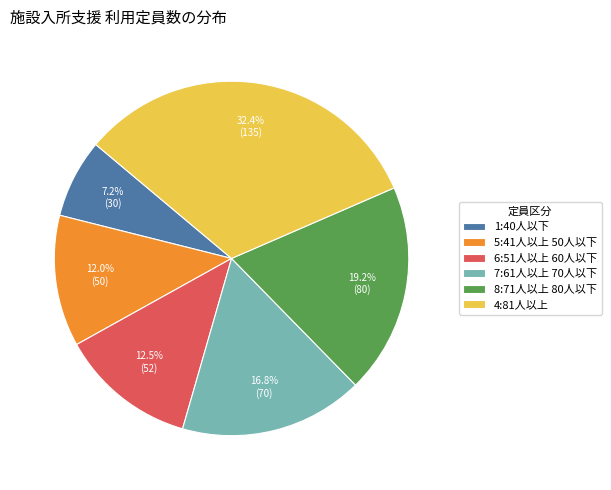

Does any single category account for the majority?

No